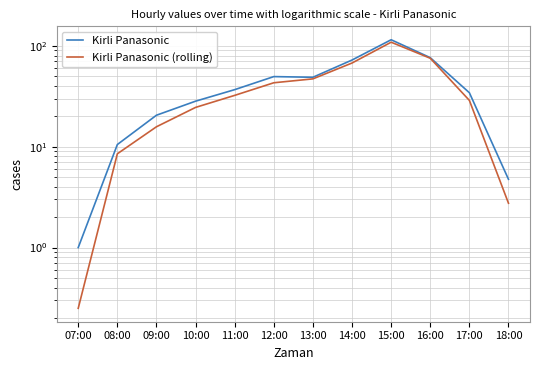

How many data points in Kirli Panasonic are less than 36?

6